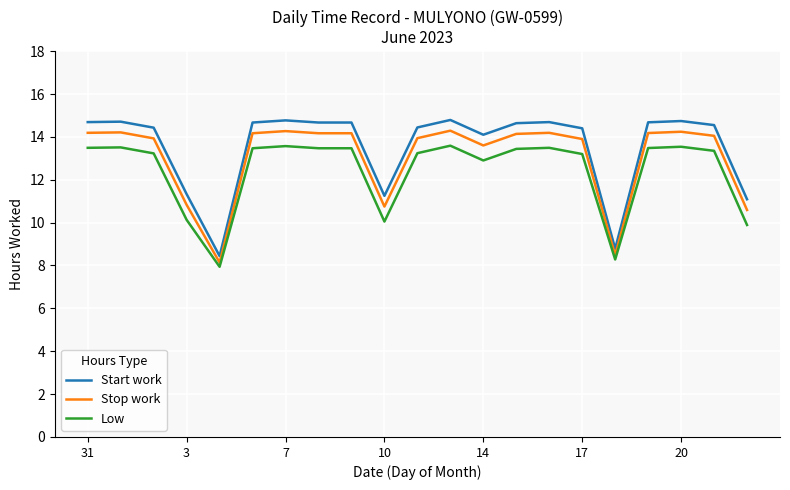

What is the difference between the second highest and second lowest values in the Start work series?

6.0